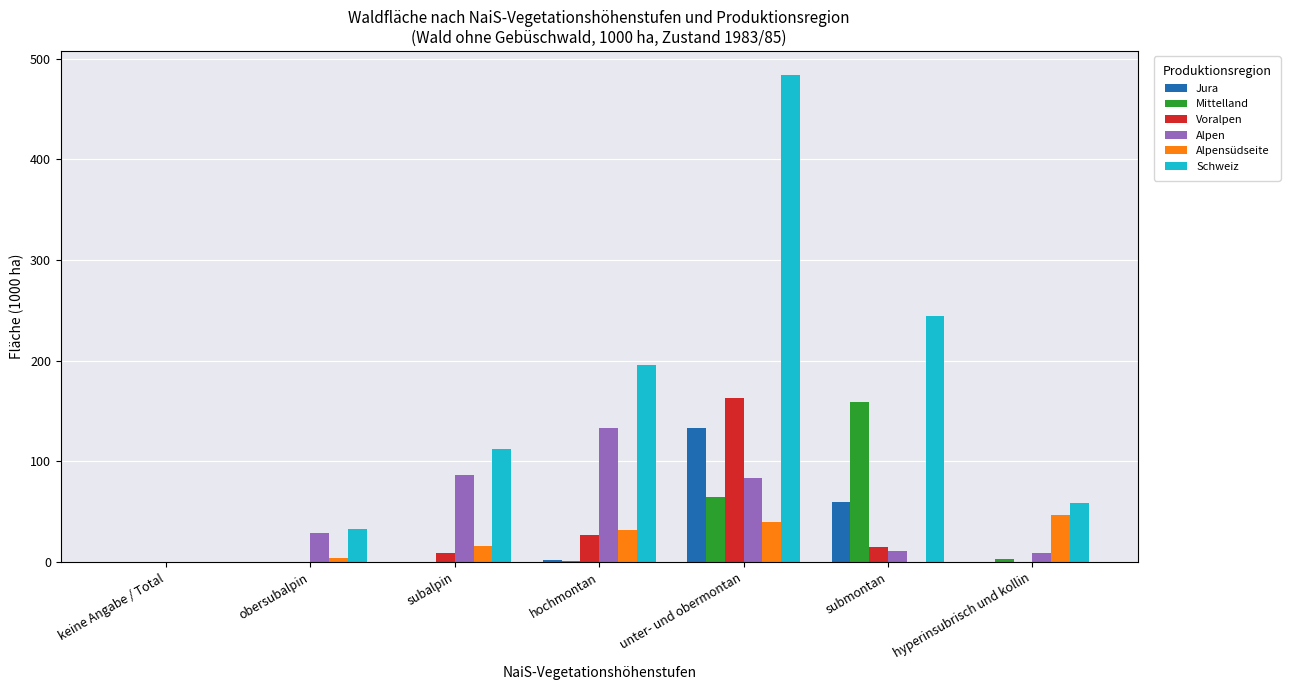

Is the value of Schweiz at obersubalpin greater than the value of Voralpen at hyperinsubrisch und kollin?

Yes